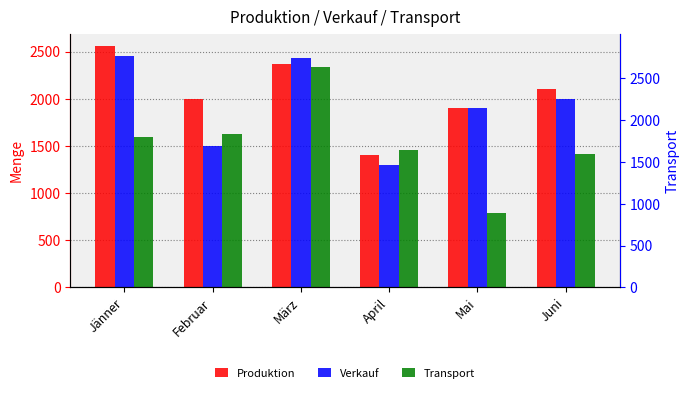

What is the maximum value shown in the chart?

2560